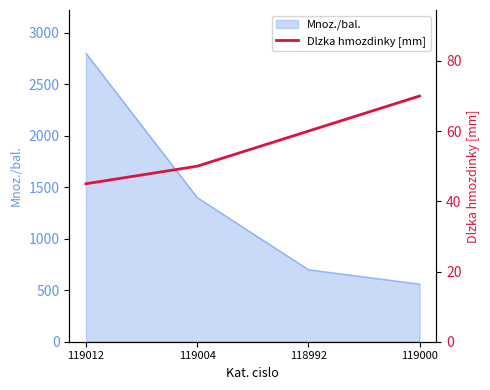

At which category does the chart reach its peak across all series?

119000